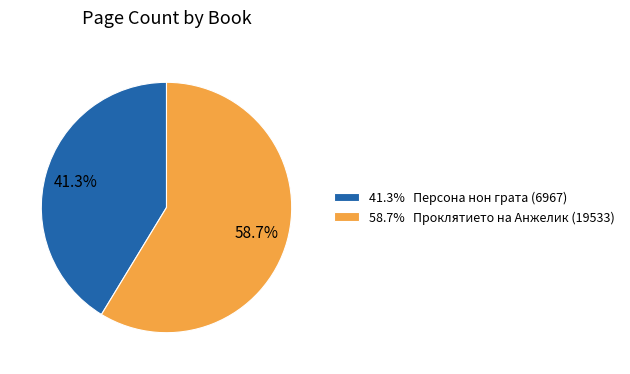

To the nearest percent, what is the difference between the largest and smallest slice percentages?

17%